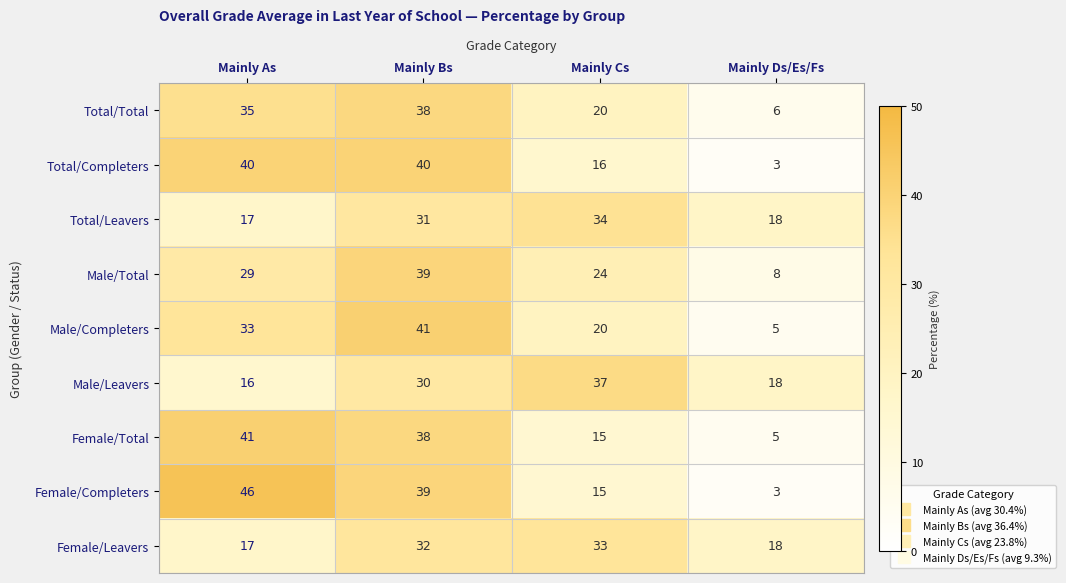

Between Mainly As and Mainly Cs, which series saw the biggest shift?

Female/Completers